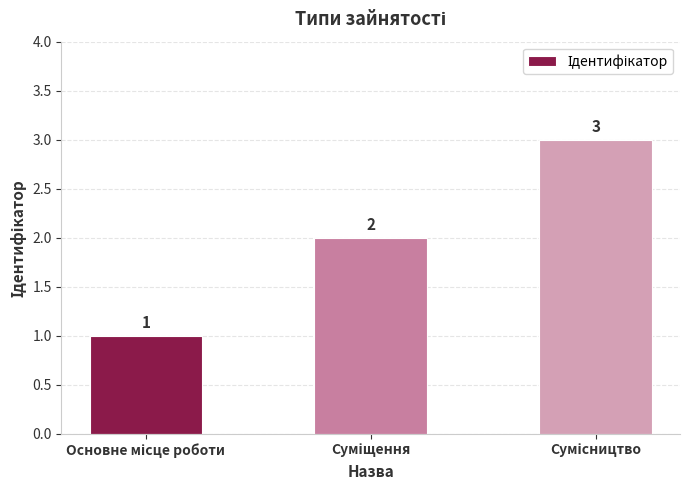

What is the sum of all values?

6